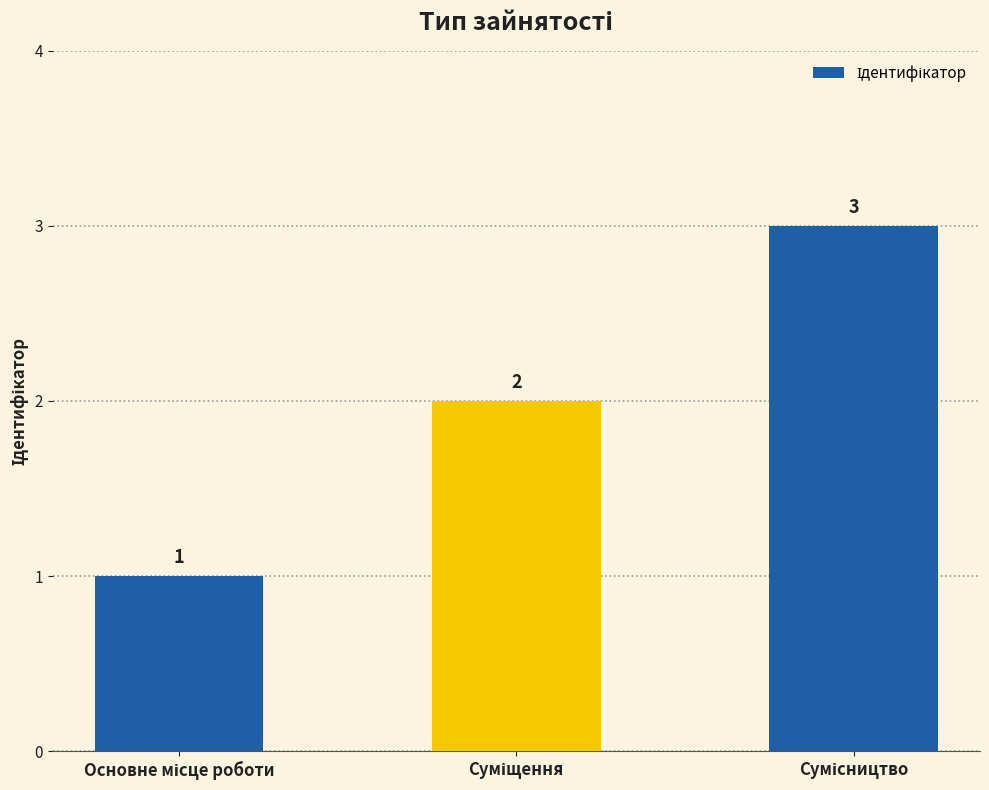

How many values are between 1 and 3?

3